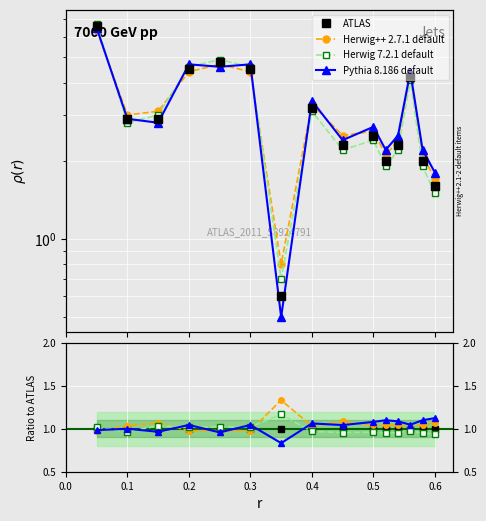

Rank the series by their maximum value, from highest to lowest.

Herwig++ 2.7.1 default, Herwig 7.2.1 default, Pythia 8.186 default, ATLAS